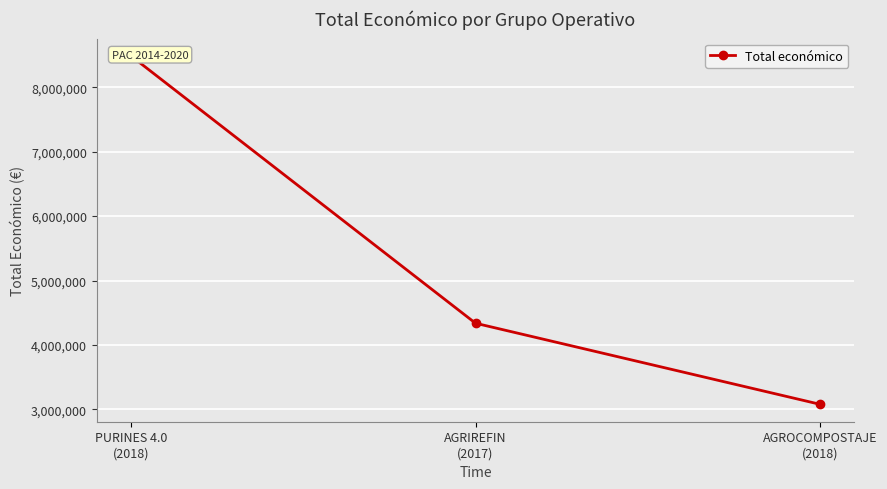

Between AGROCOMPOSTAJE
(2018) and AGRIREFIN
(2017), which is larger?

AGRIREFIN
(2017)